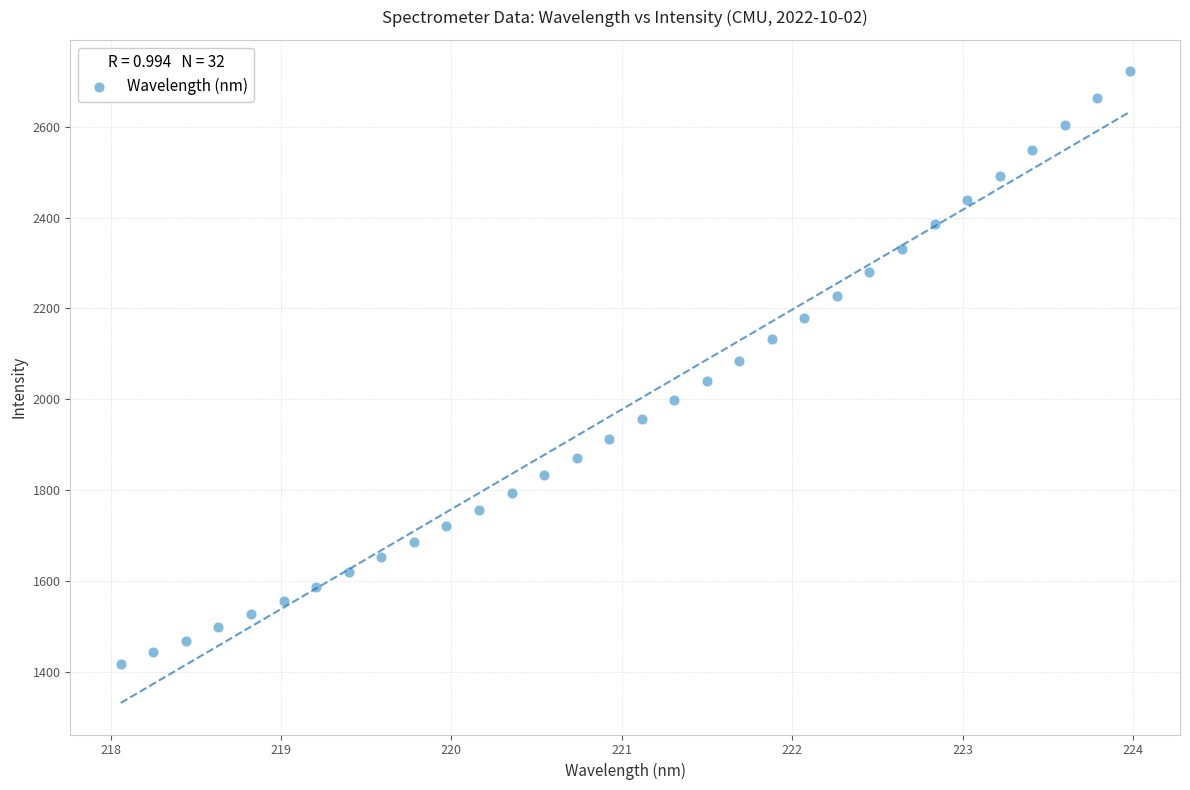

What is the range of Y values (max minus min)?

1305.3